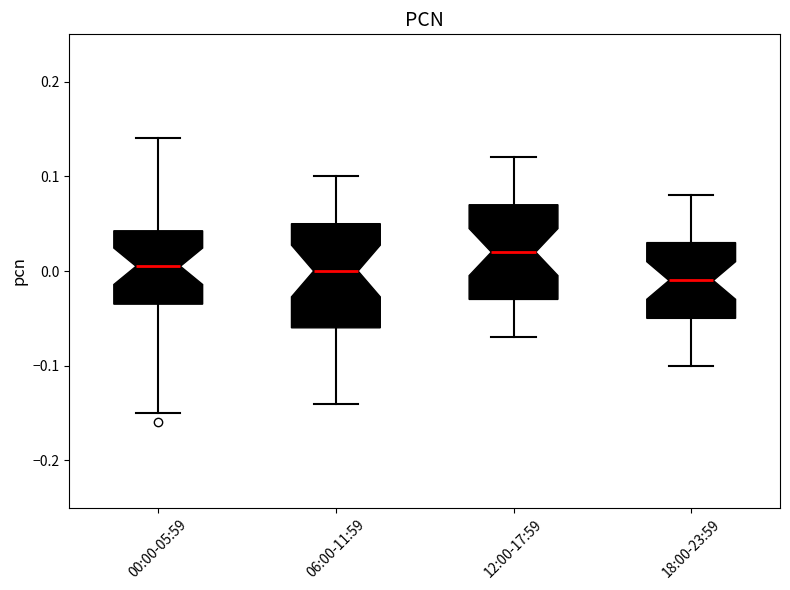

Where is the lower edge of the box for 00:00-05:59 on the y-axis? The values are not printed on the chart, so give them approximately, as read against the axis.

-0.03